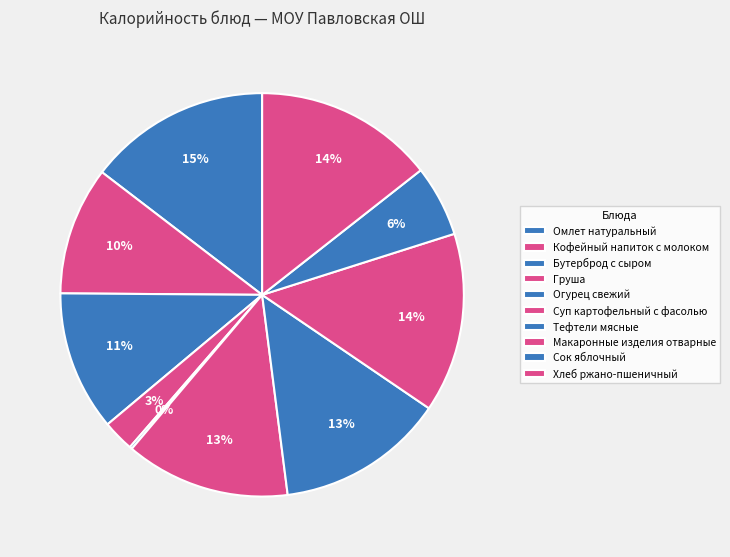

Does Бутерброд с сыром account for over 50% of the chart?

No